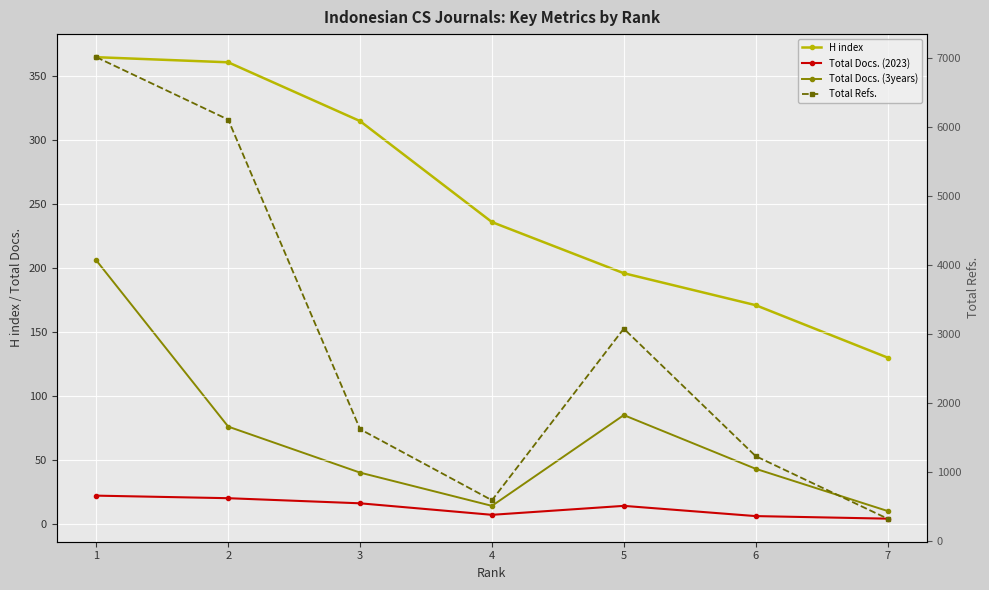

How many lines are shown in the chart?

4